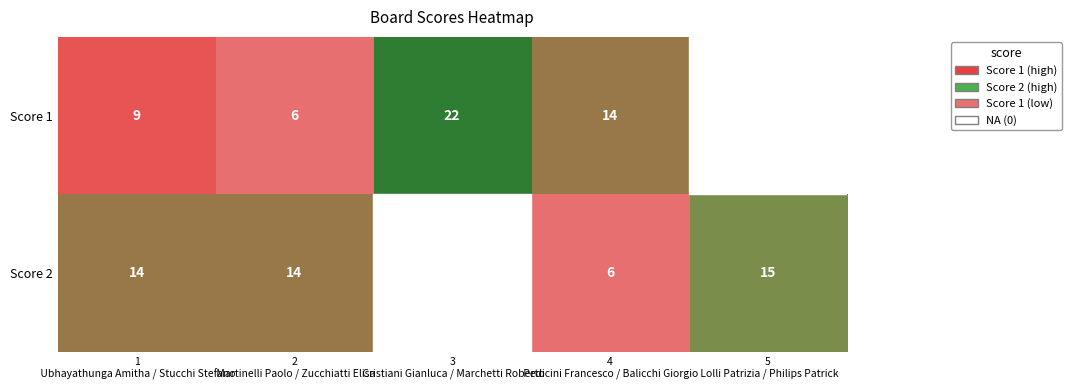

Which series has the widest spread of values?

Score 1